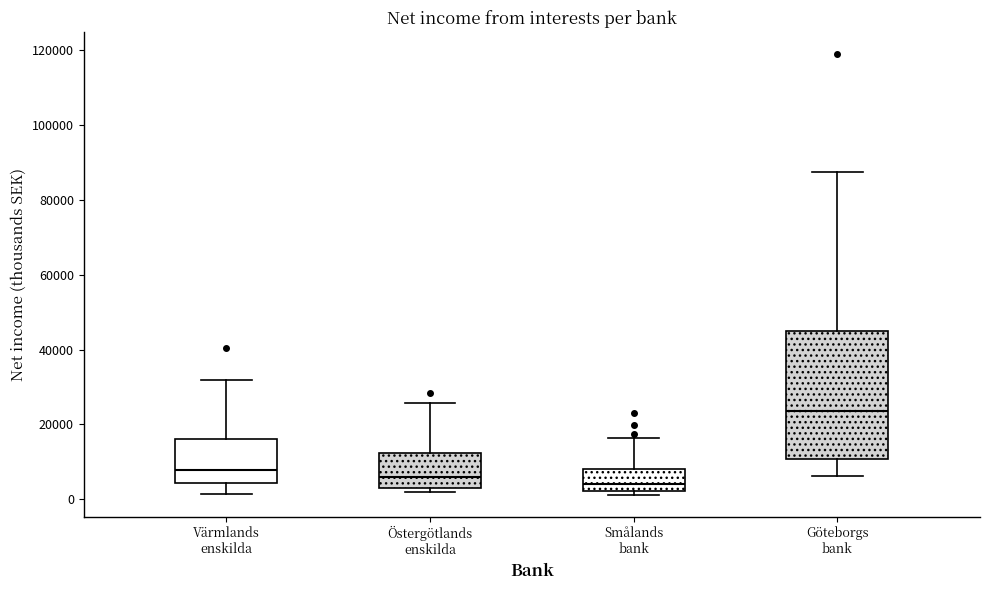

Comparing the boxes themselves (not the whiskers), which one is the tallest?

Göteborgs bank